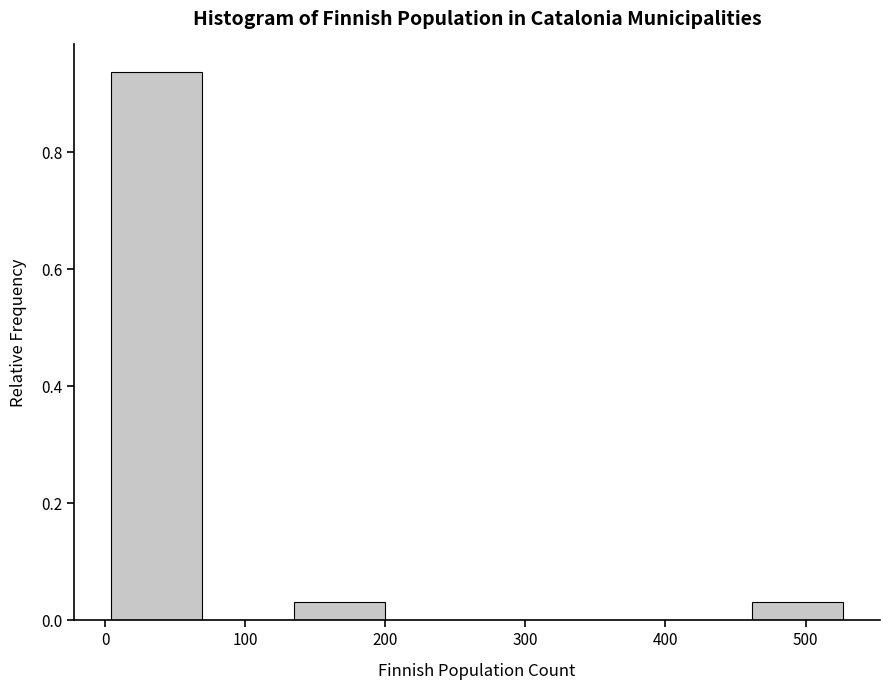

Reading left to right, list every bar in this chart as the range it spans on the x-axis followed by its height. Neither the bar edges nor the heights are printed on the chart, so give them approximately, as read against the axes.

0 to 70: 0.94
70 to 130: 0
130 to 200: 0.04
200 to 270: 0
270 to 330: 0
330 to 400: 0
400 to 460: 0
460 to 530: 0.04